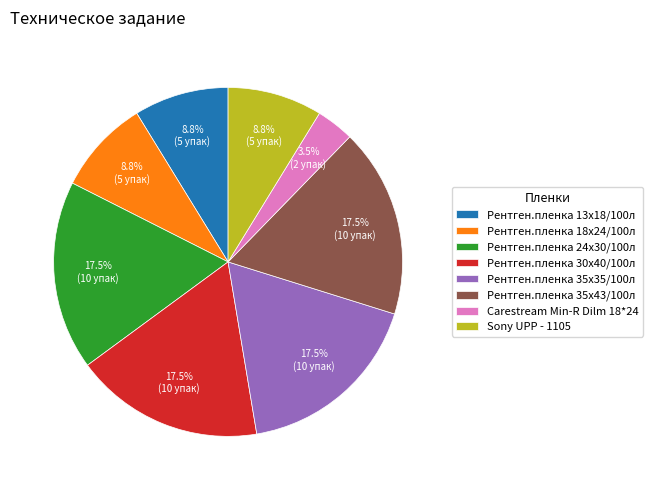

To the nearest percent, what is the average slice percentage?

12%